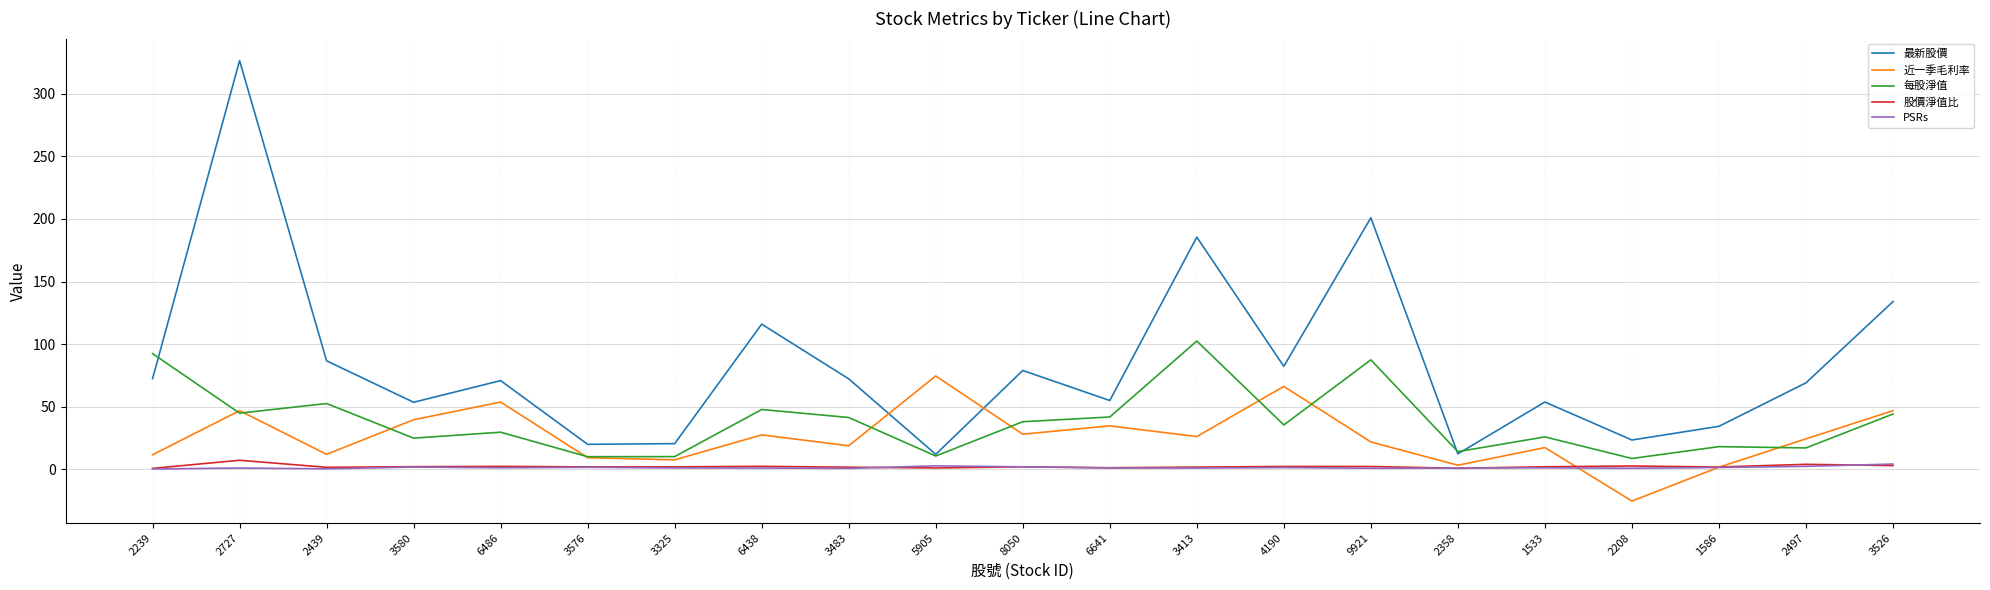

What is the minimum value shown in the chart?

-25.3